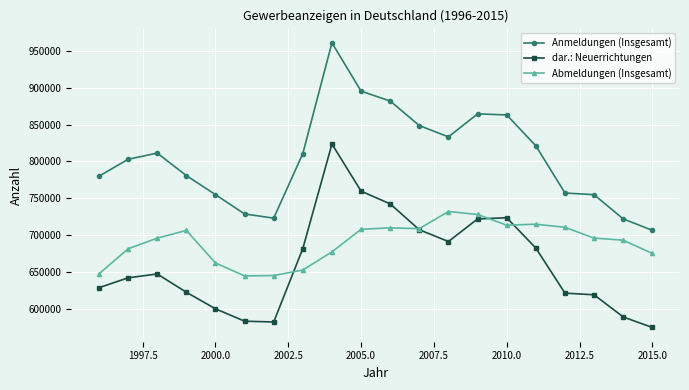

What is the maximum value shown in the chart?

960533